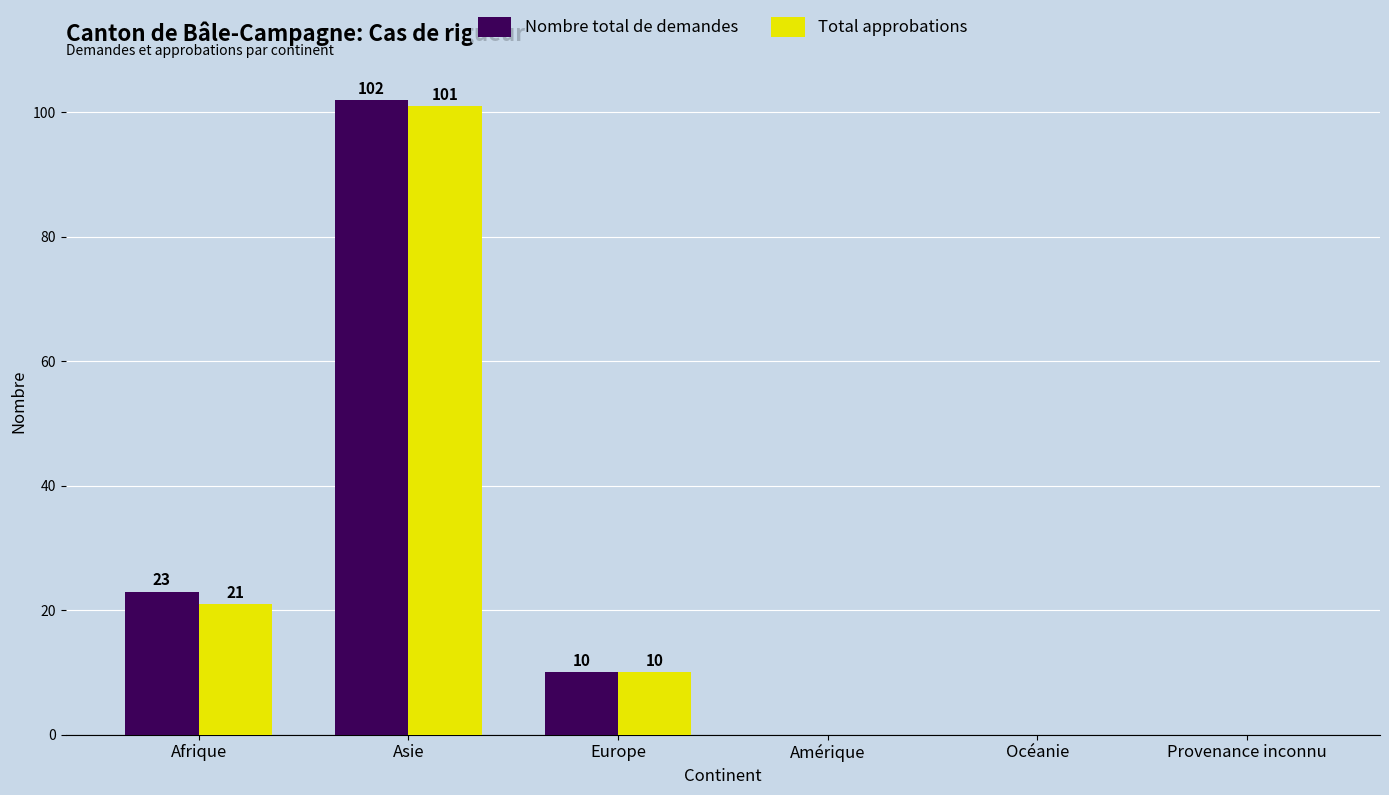

The Nombre total de demandes series shows 181 at Asie. True or false?

False